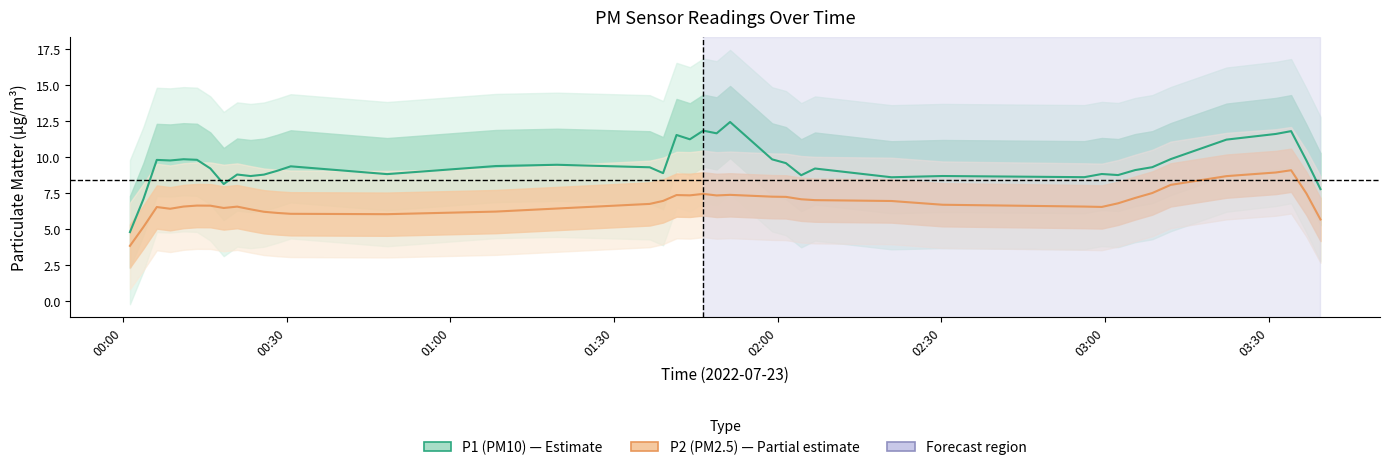

True or false: P1 (PM10) and P2 (PM2.5) cross at least once.

False